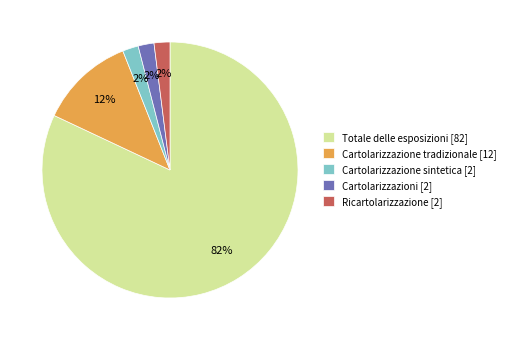

Count the number of slices in the pie.

5